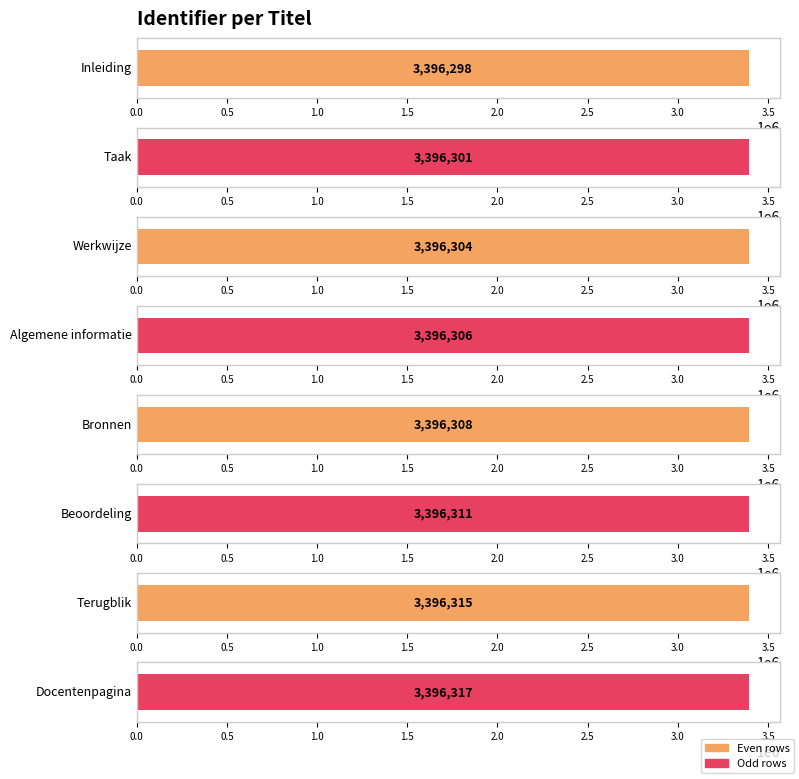

Between Taak and Bronnen, which is larger?

Bronnen